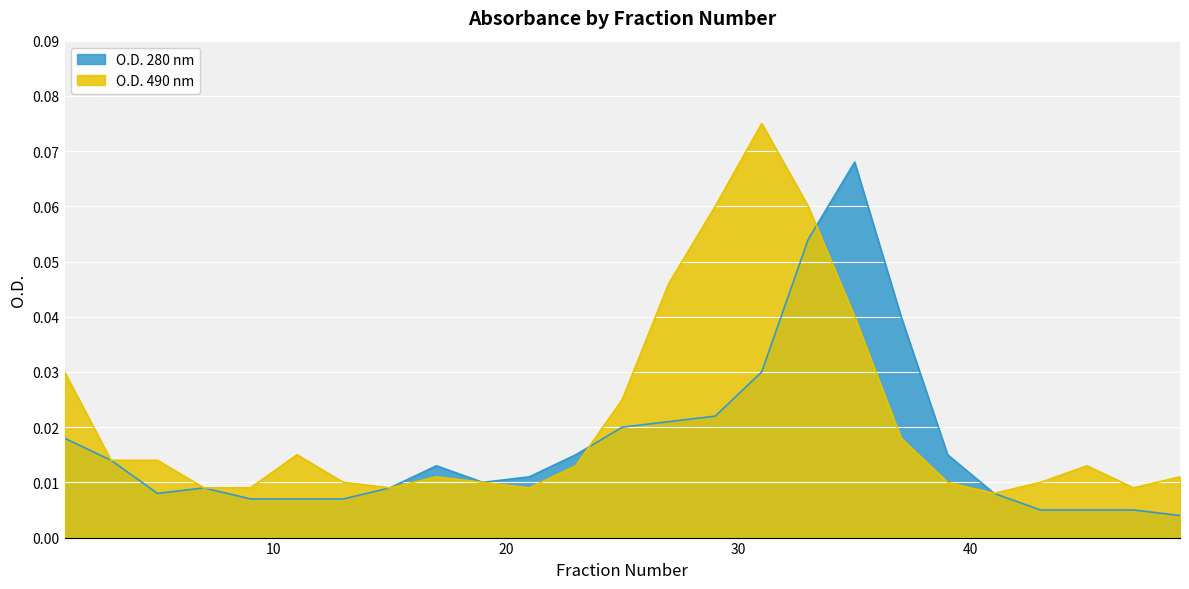

Reading left to right, what are all the values shown in this chart?

O.D. 280 nm: 0.0	0.0	0.0	0.0	0.0	0.0	0.0	0.0	0.0	0.0	0.0	0.0	0.0	0.0	0.0	0.0	0.1	0.1	0.0	0.0	0.0	0.0	0.0	0.0	0.0
O.D. 490 nm: 0.0	0.0	0.0	0.0	0.0	0.0	0.0	0.0	0.0	0.0	0.0	0.0	0.0	0.0	0.1	0.1	0.1	0.0	0.0	0.0	0.0	0.0	0.0	0.0	0.0